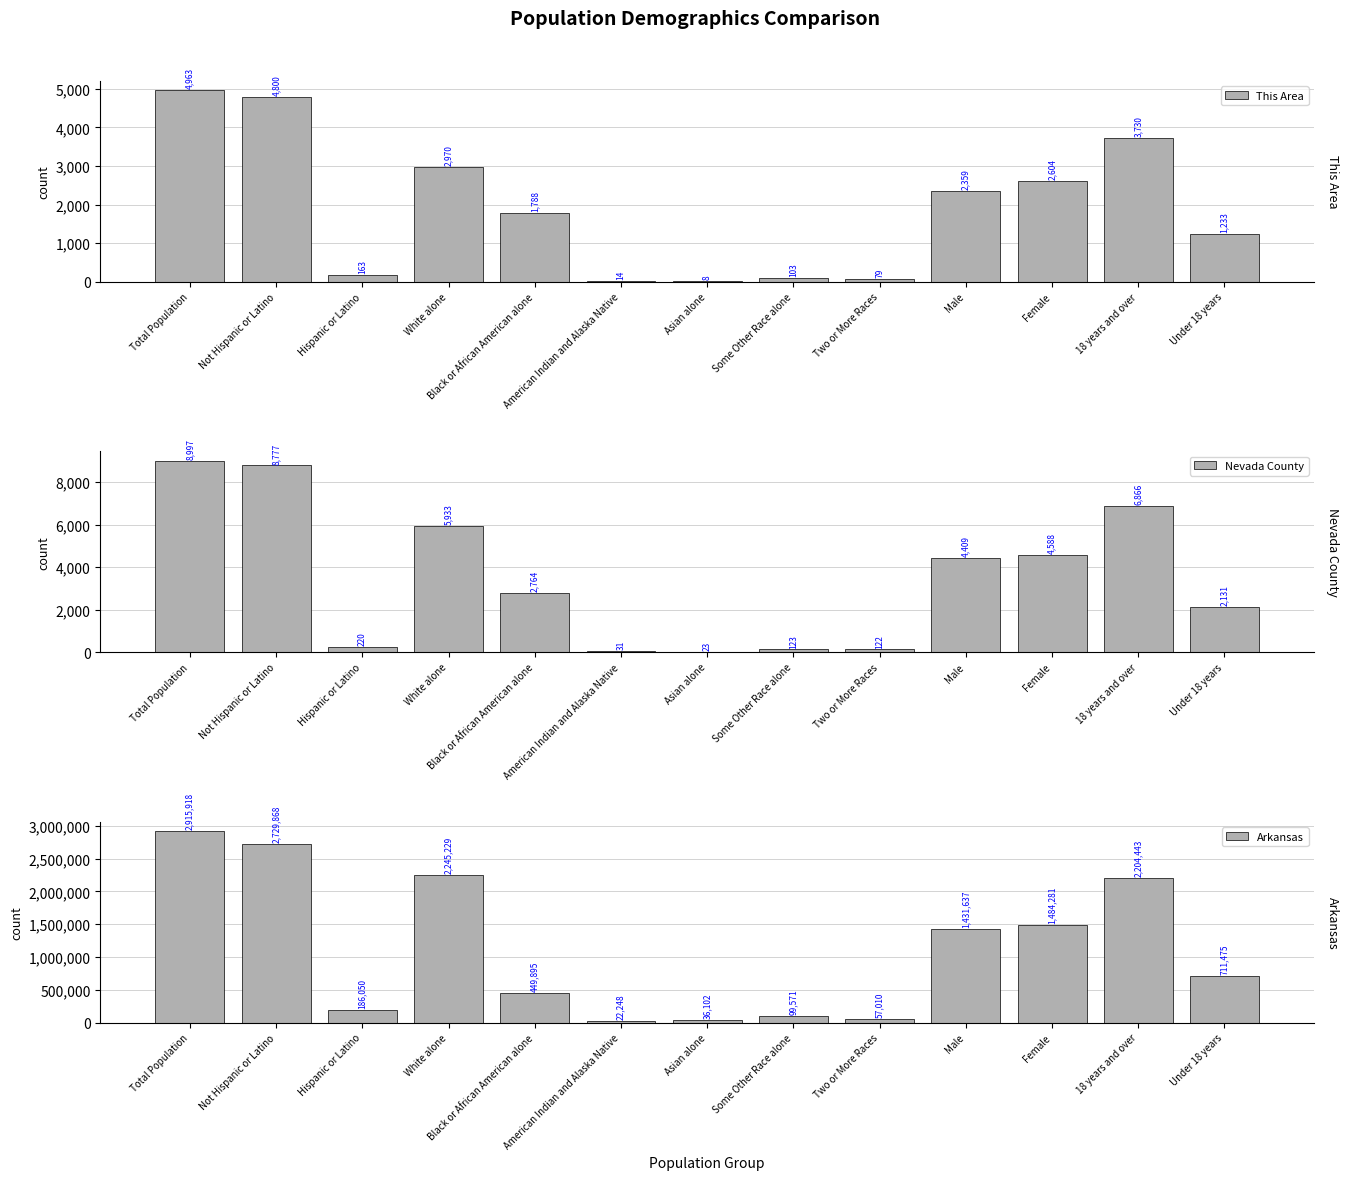

How many values in the Arkansas series exceed 711475?

6